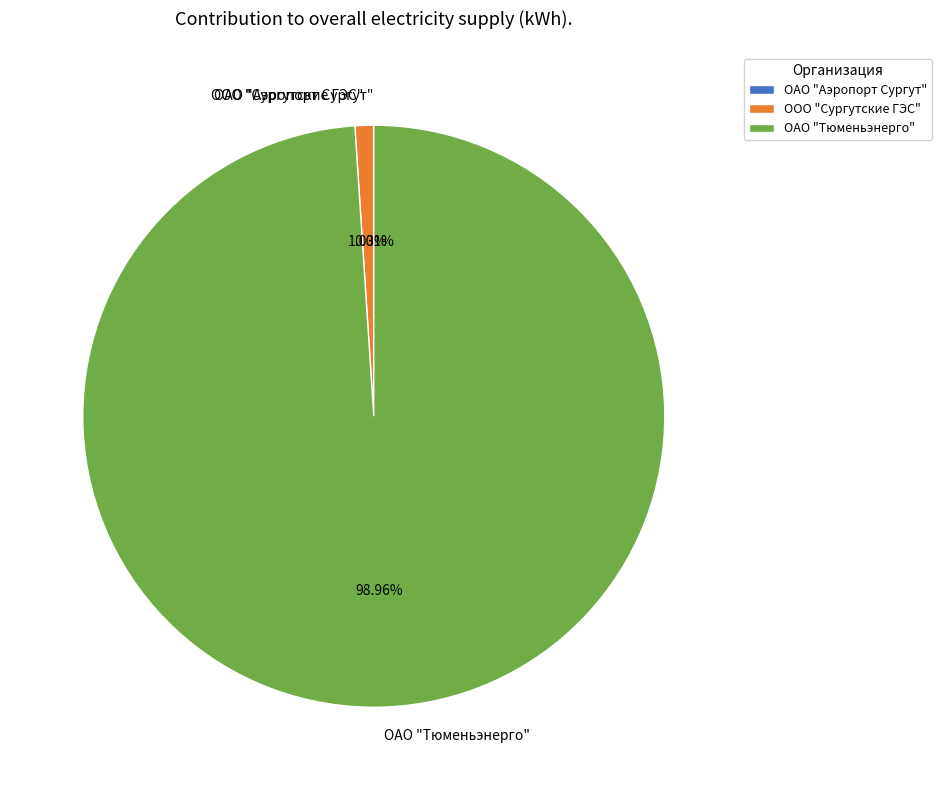

Which slice is the largest?

ОАО "Тюменьэнерго"